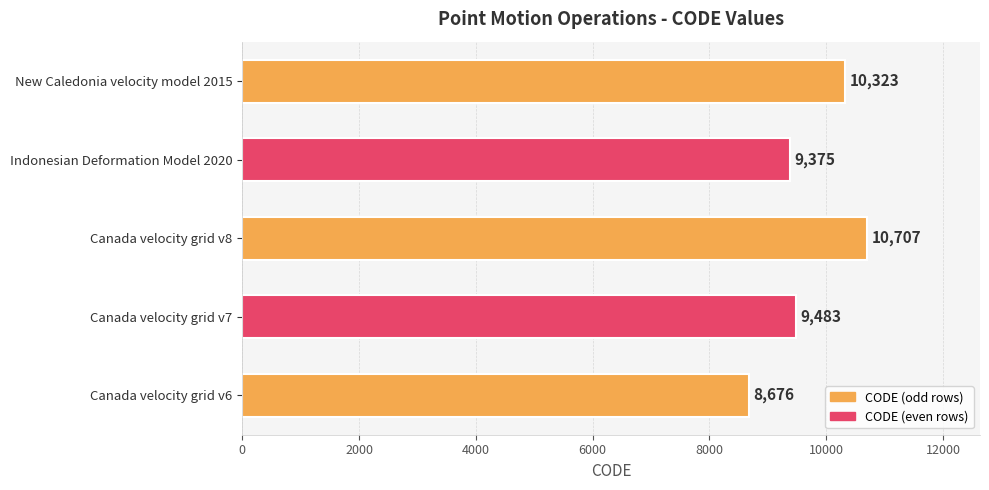

Reading top to bottom, list all the values displayed in this chart.

10323	9375	10707	9483	8676